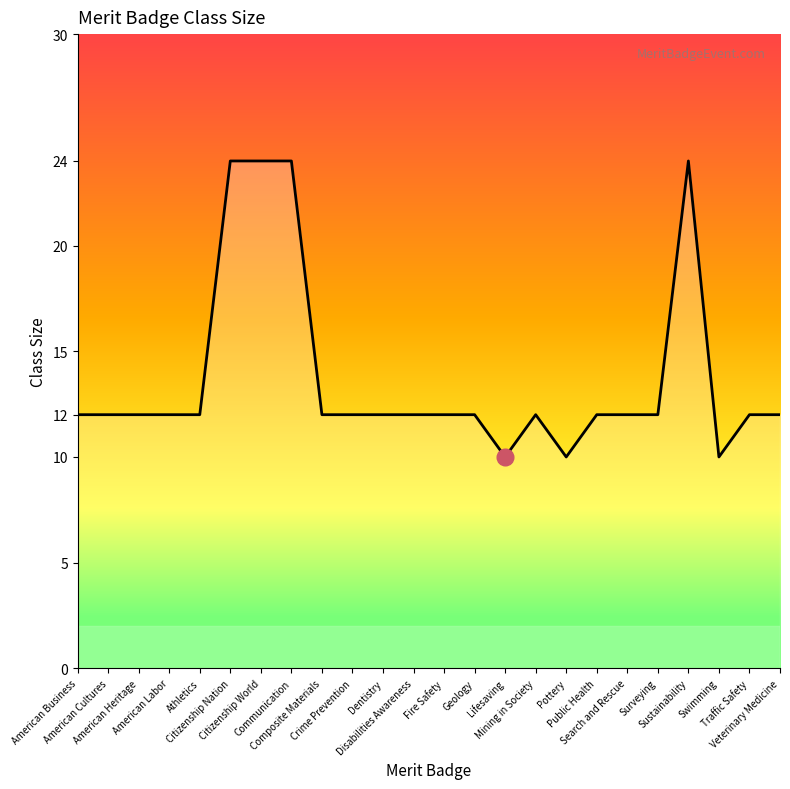

What is the maximum value shown in the chart?

24